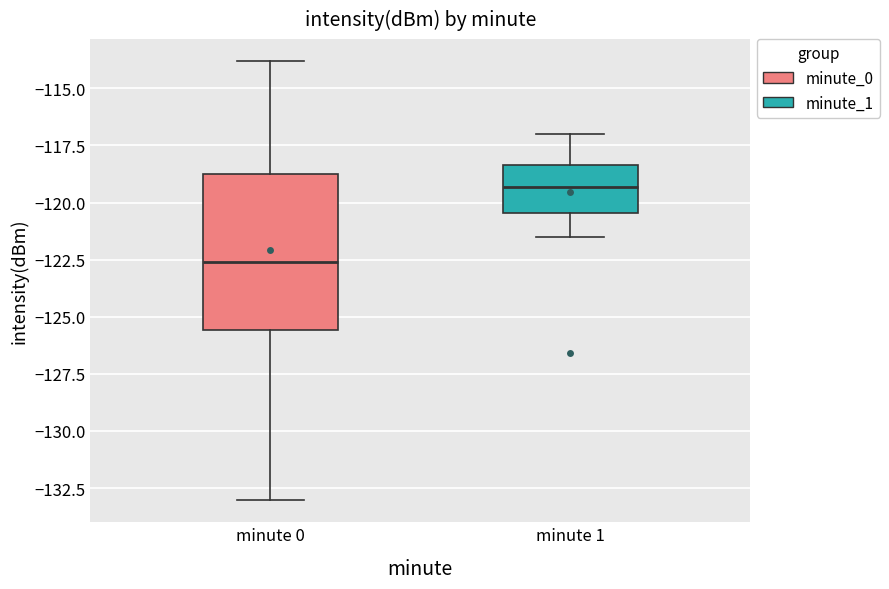

Where does the upper whisker of the box for minute 1 end on the y-axis? The values are not printed on the chart, so give them approximately, as read against the axis.

-117.0